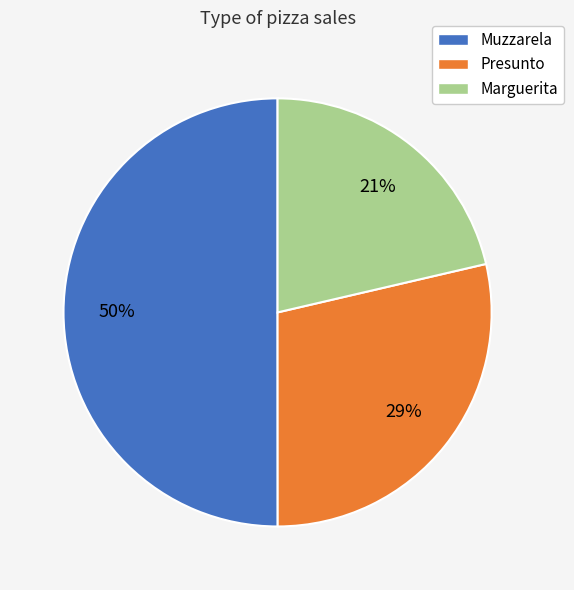

To the nearest percent, what percentage of the pie is Marguerita?

21%